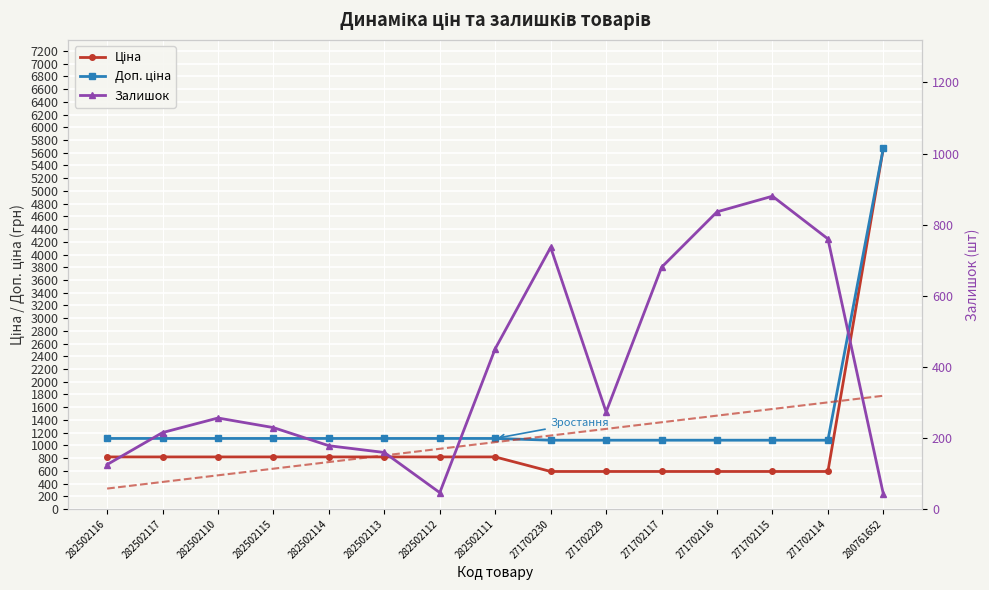

At which category does Залишок reach its first local valley?

282502112